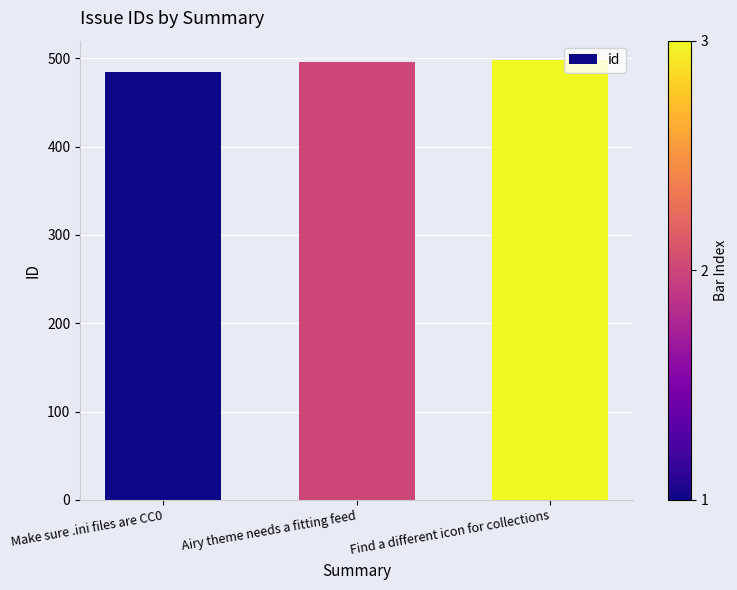

The value at Airy theme needs a fitting feed is 289. True or false?

False